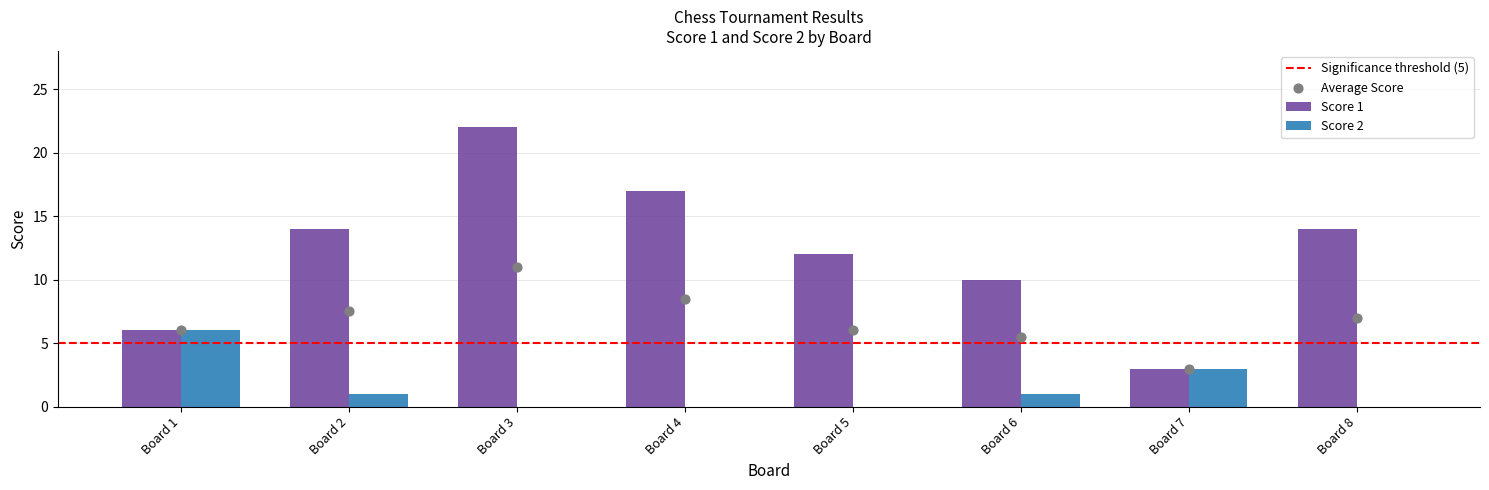

Which series contains the highest Y value?

Score 1